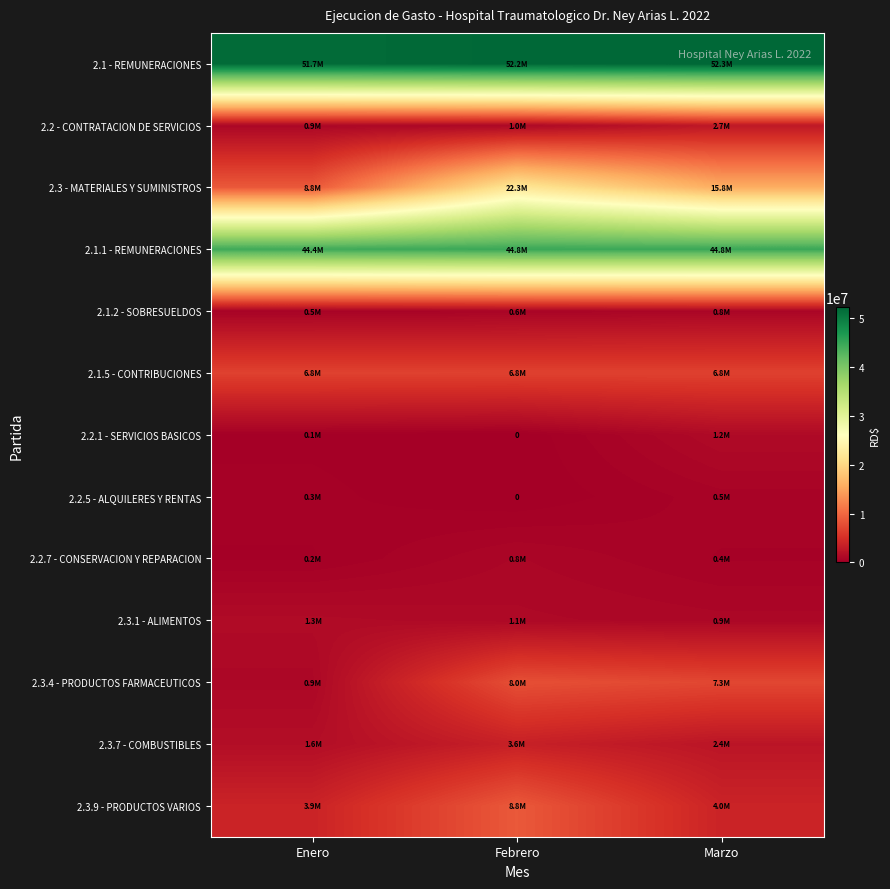

Is the value of 2.3 - MATERIALES Y SUMINISTROS at Febrero greater than the value of 2.3.9 - PRODUCTOS VARIOS at Marzo?

Yes